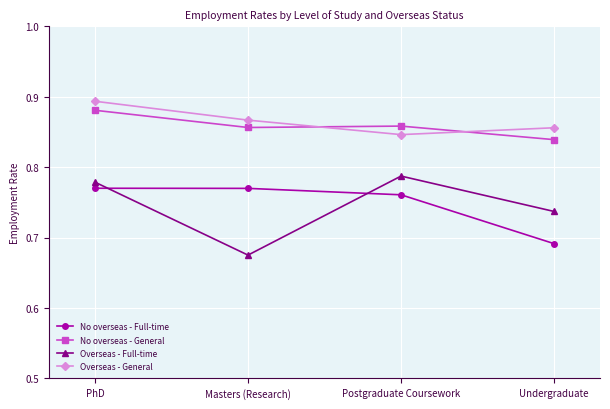

True or false: Overseas - General and No overseas - Full-time cross at least once.

False